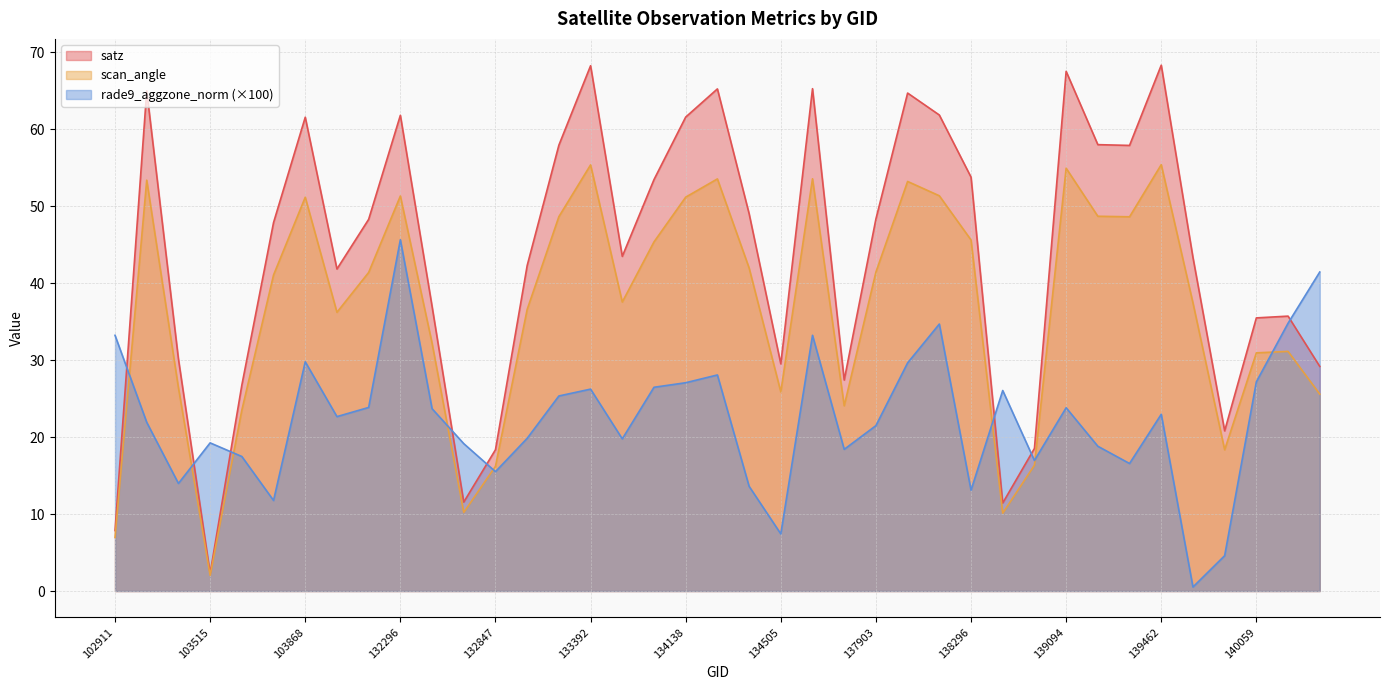

What is the sum of the rade9_aggzone_norm values at 138092 and 134505?

37.1